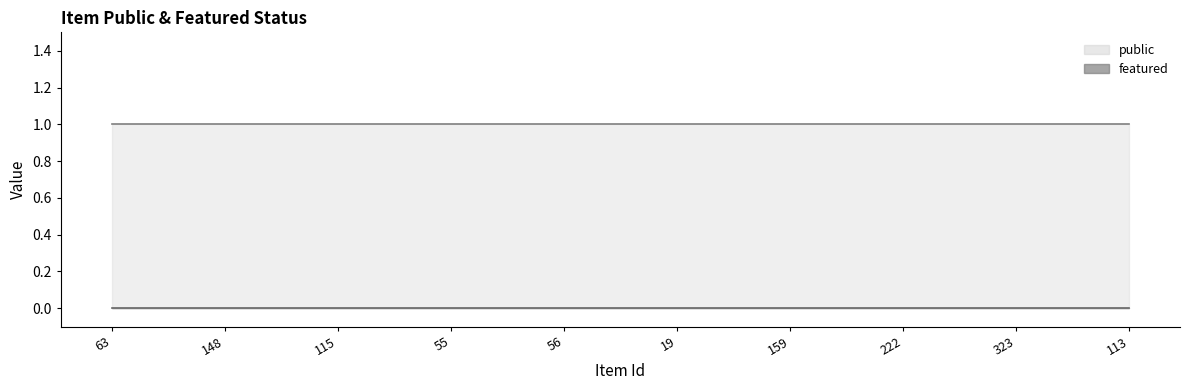

Is it true that featured equals 0 at 55?

True